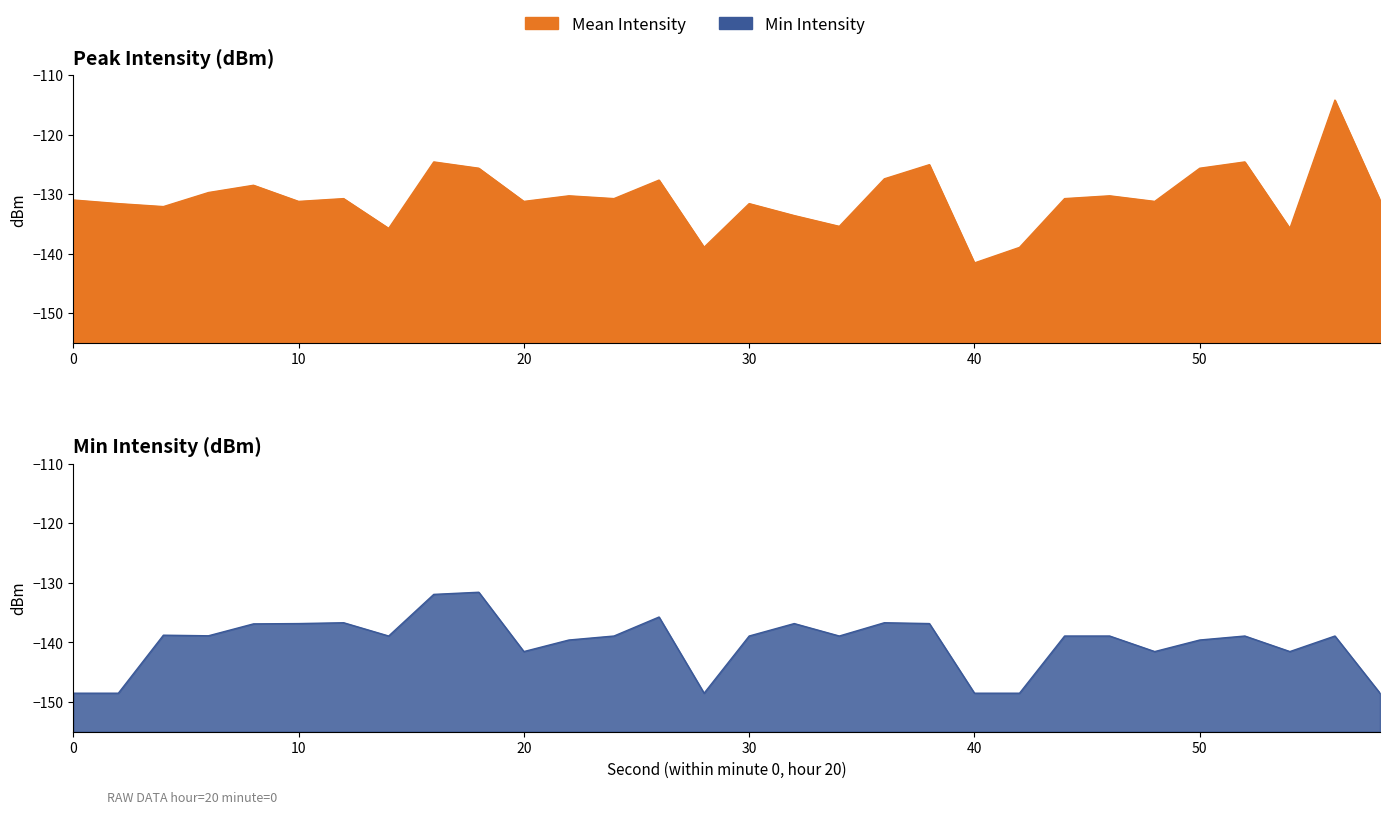

What is the maximum value for min_intensity?

-131.6